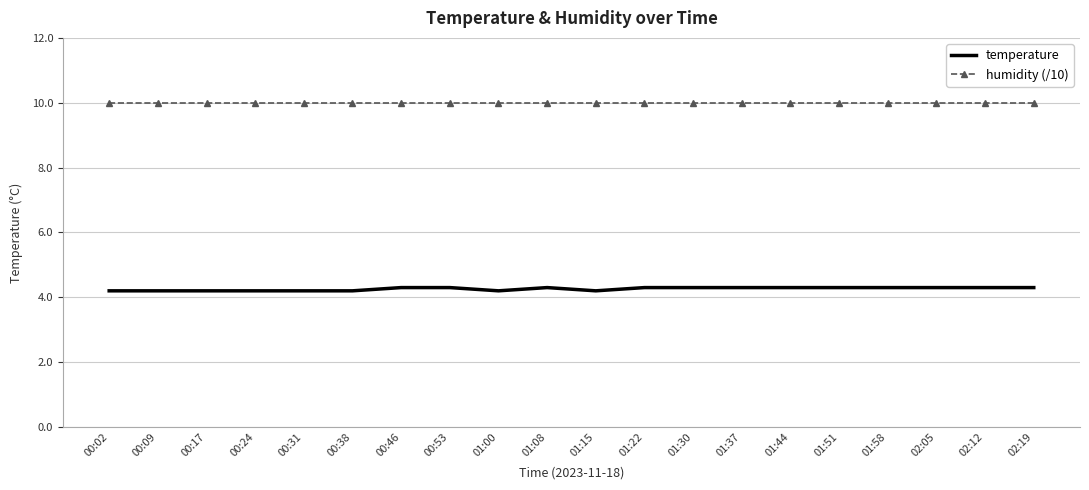

What is the difference between the highest and lowest values at 01:51?

5.7